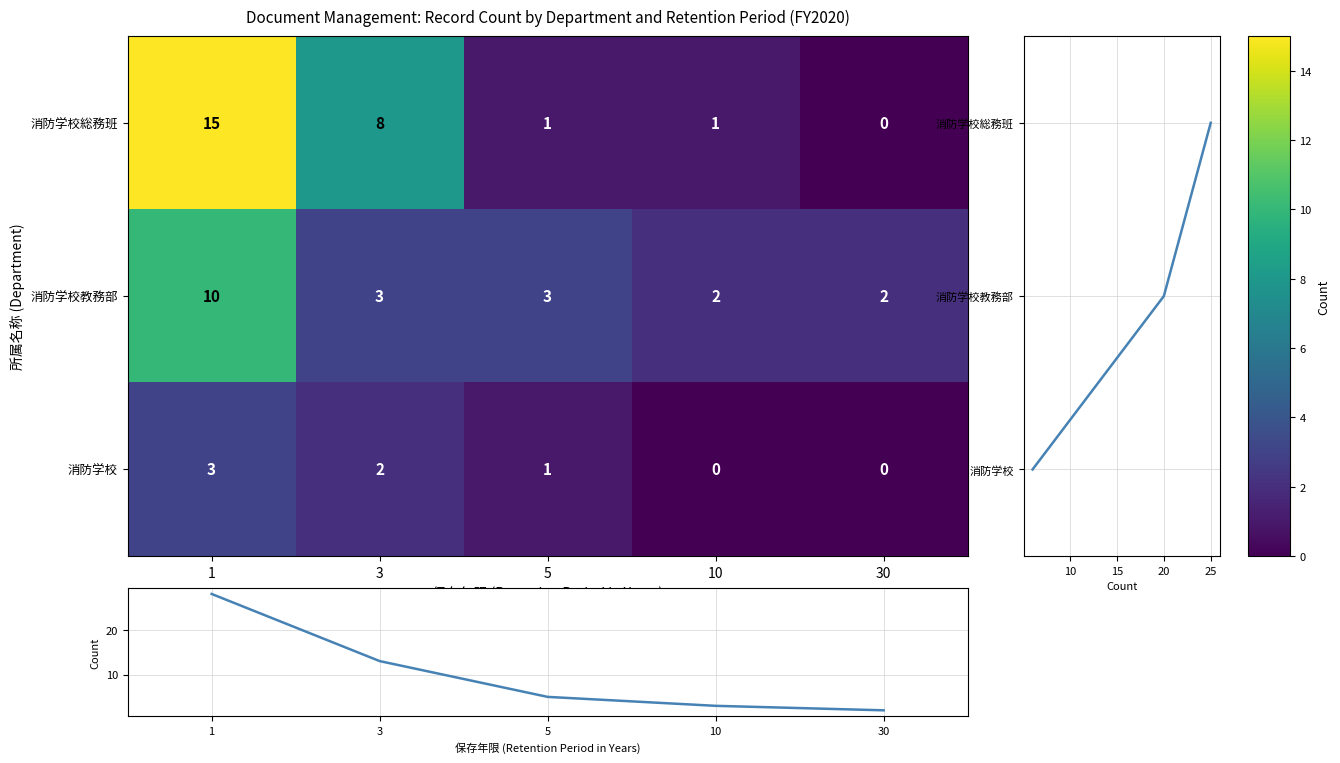

At which category is the sum across all series the highest?

1